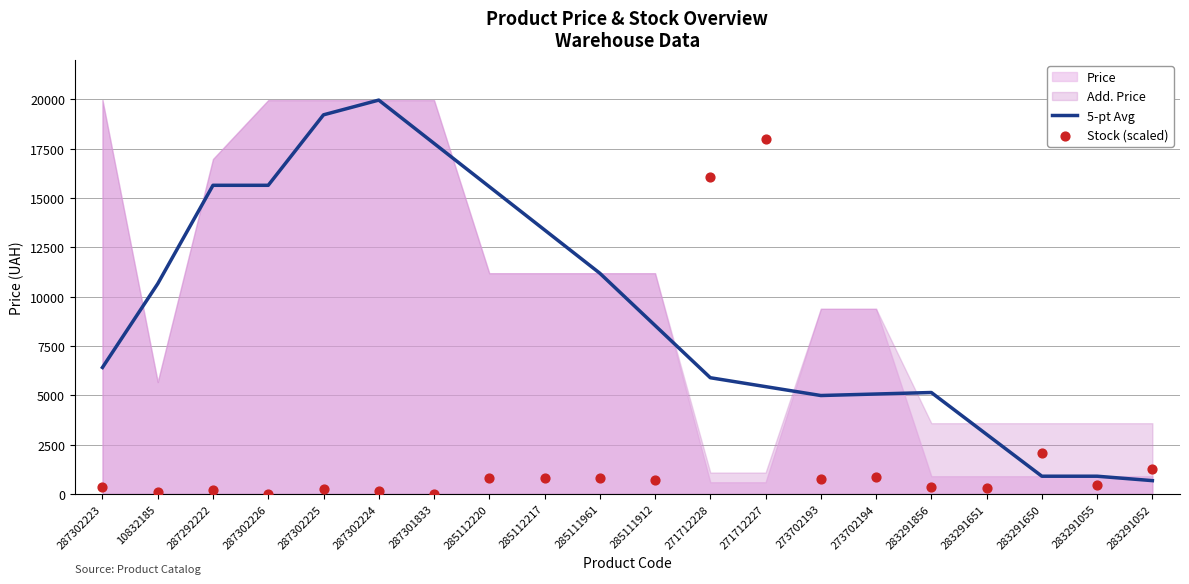

Which series has the largest total across all categories?

5-pt Avg